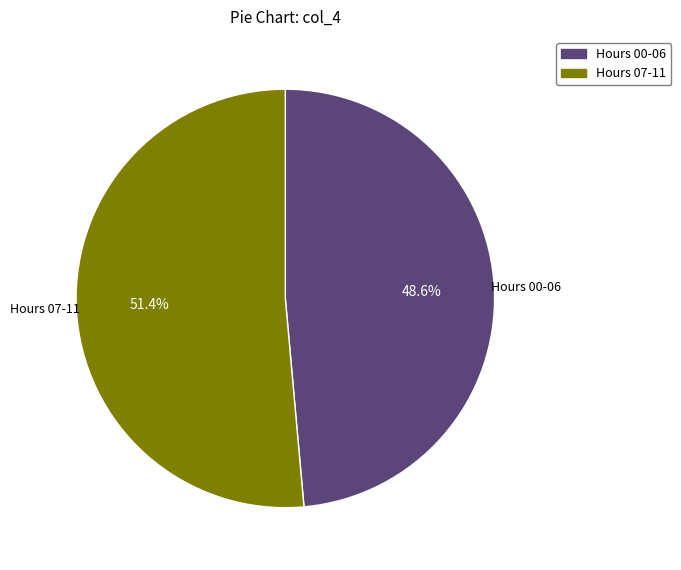

Rank the categories by value from lowest to highest.

Hours 00-06, Hours 07-11